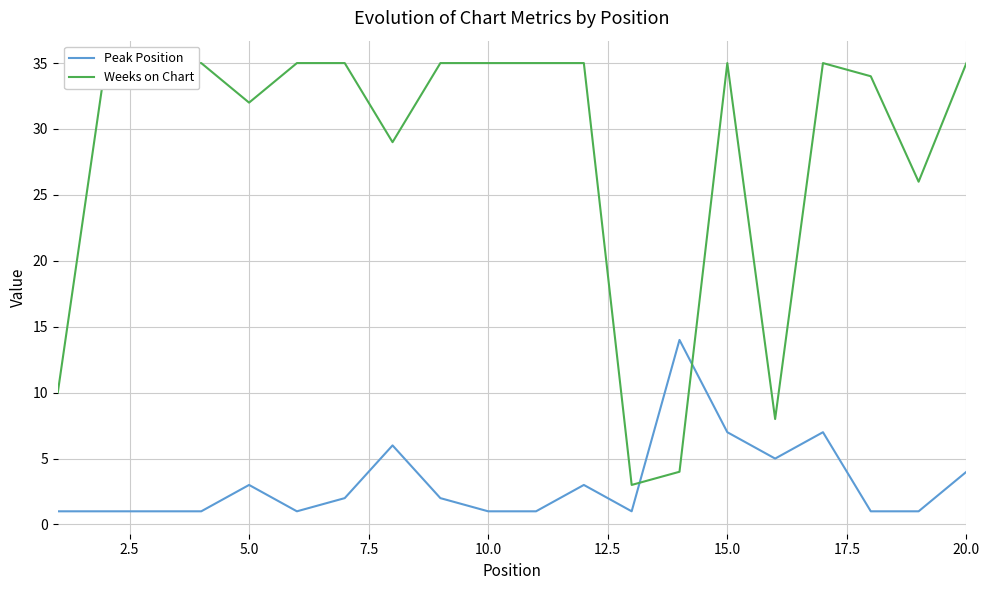

Is it true that Peak Position equals 1 at 10.0?

True